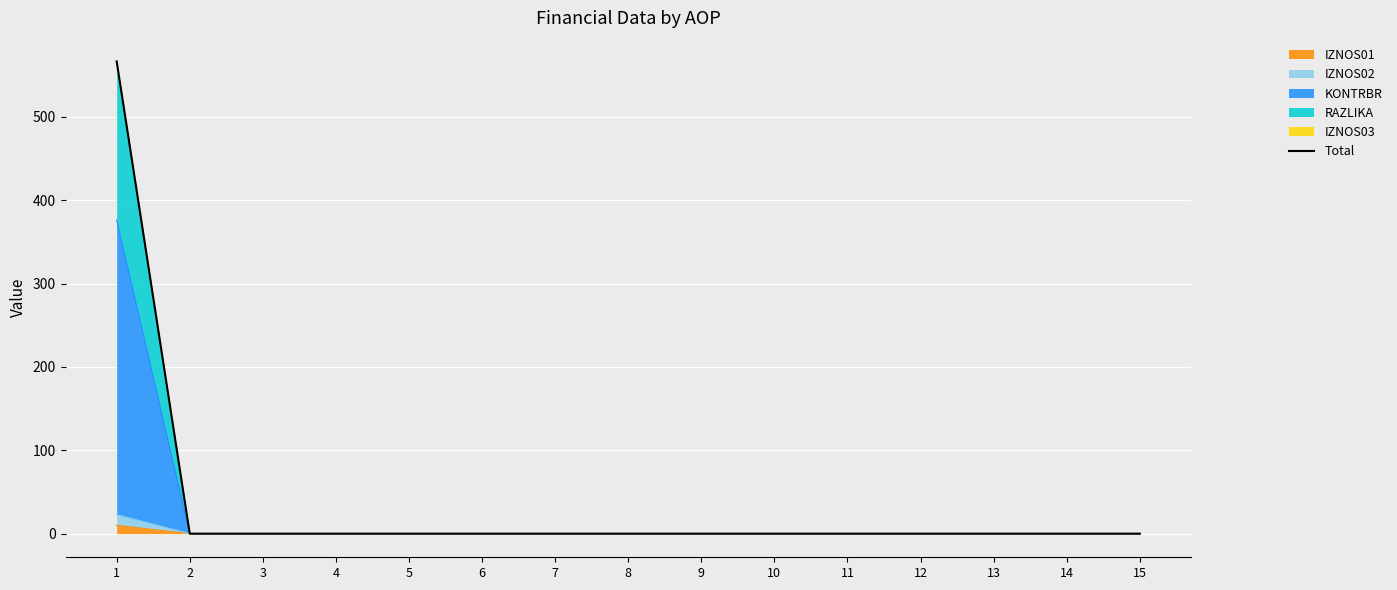

How many values are above zero?

1